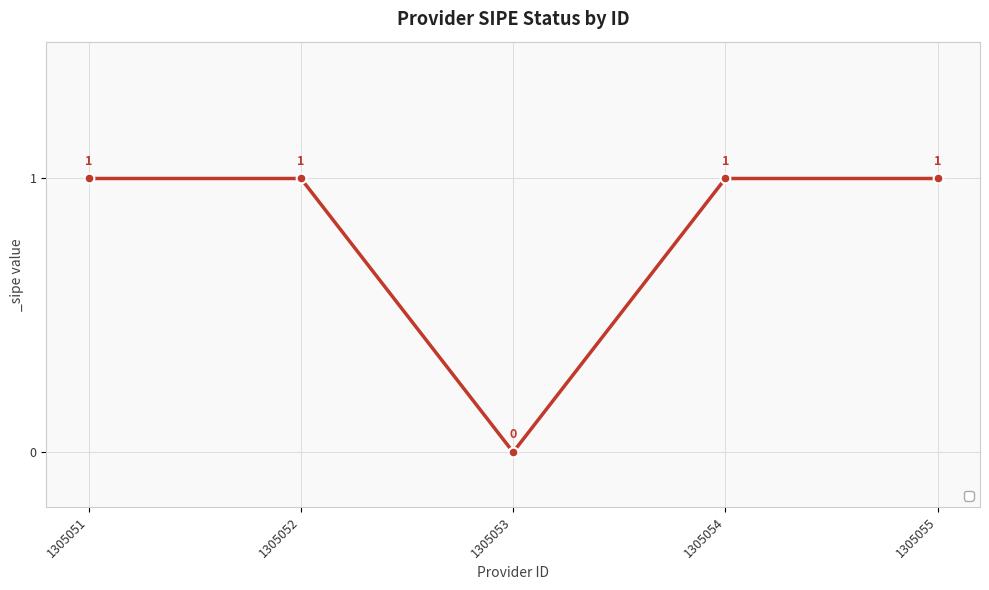

Which label corresponds to the smallest value in the chart?

1305053